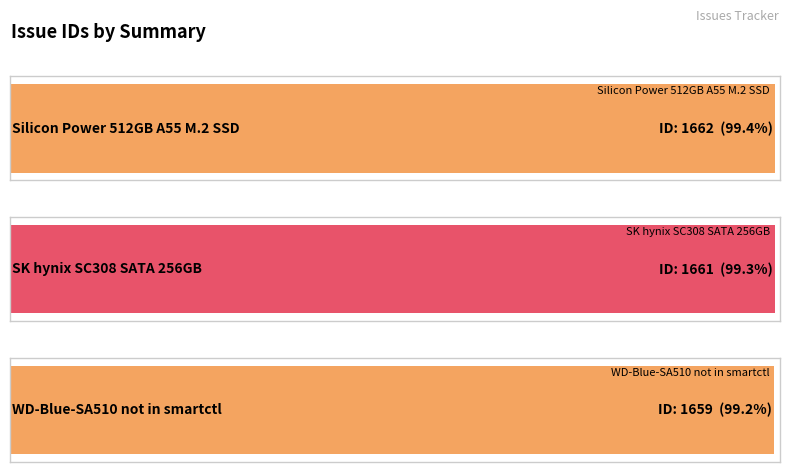

What is the value of the 1st bar from the left?

1662